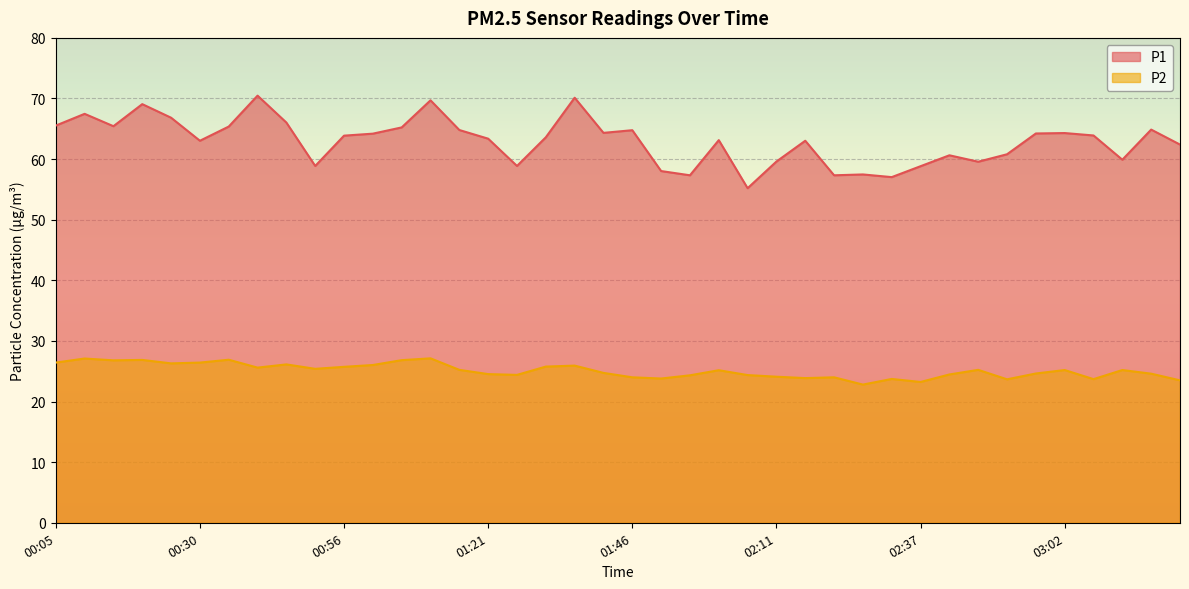

Where is the first local maximum for P1?

00:10